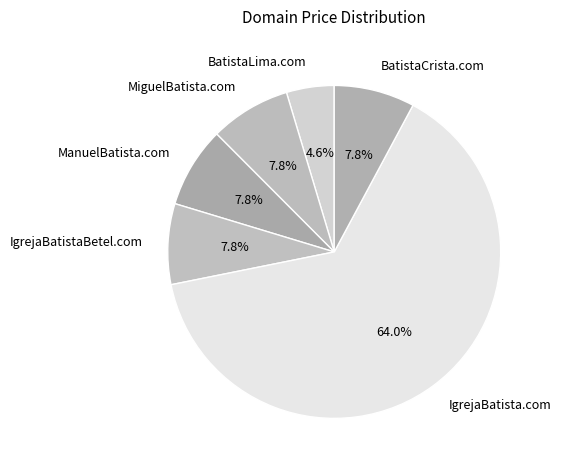

Which category has the biggest portion of the pie?

IgrejaBatista.com